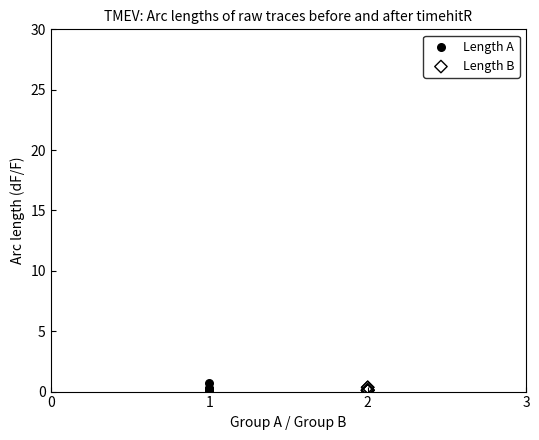

Which series has the largest Y range (max minus min)?

Length A